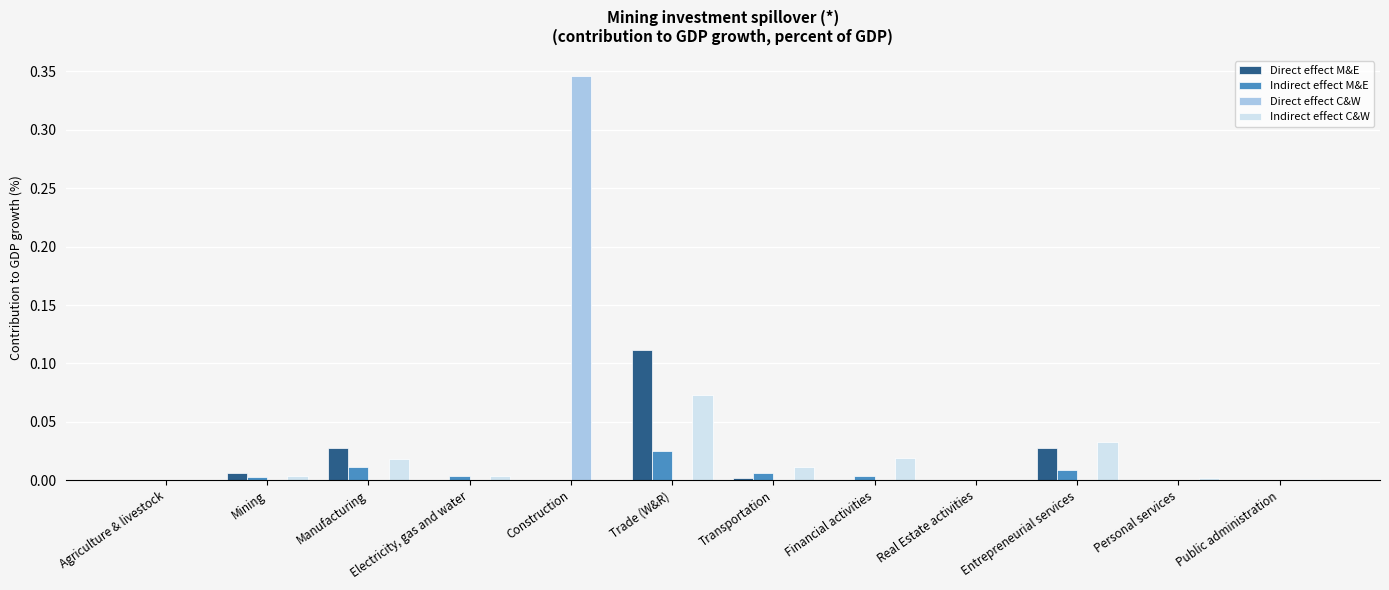

What is the sum of all Indirect effect C&W values?

0.2